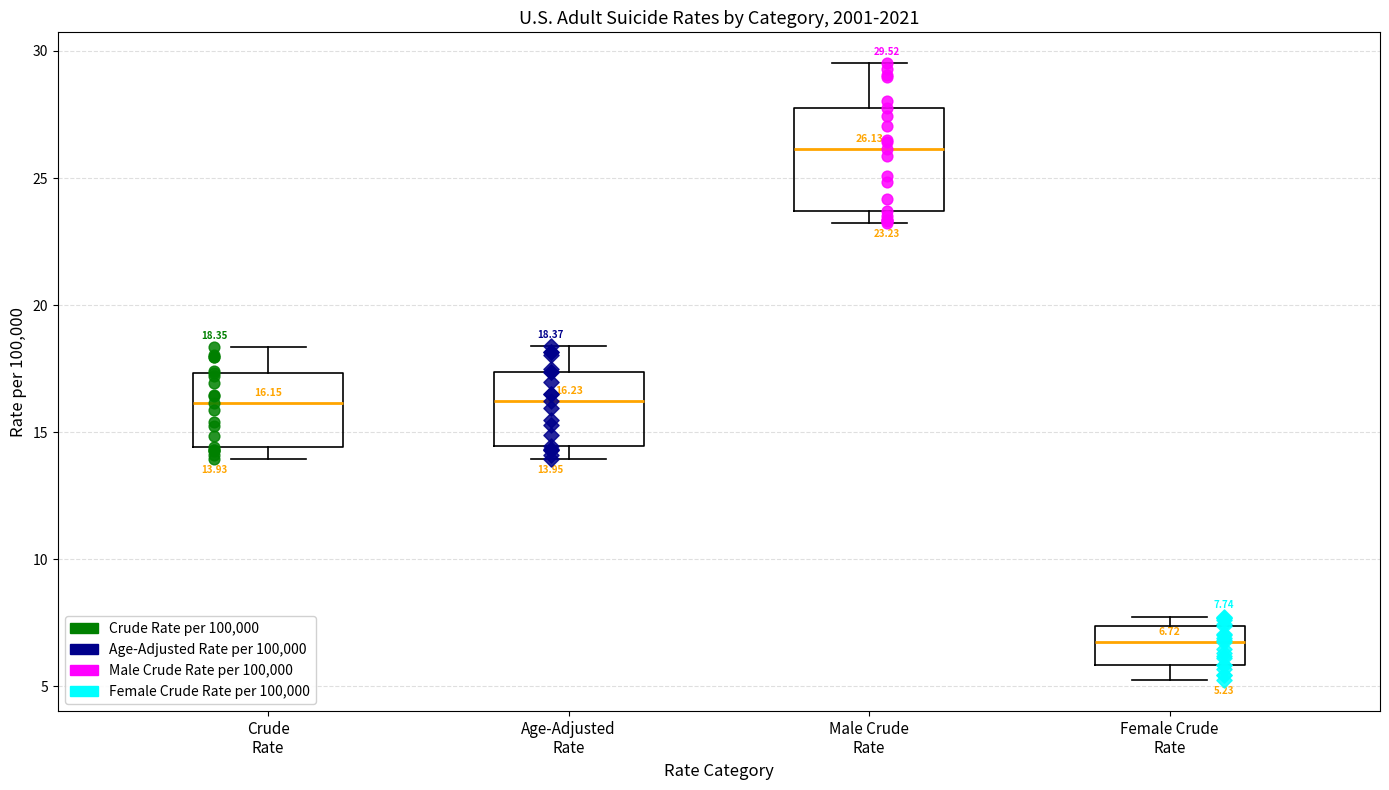

Comparing the boxes themselves (not the whiskers), which one is the tallest?

Male Crude Rate